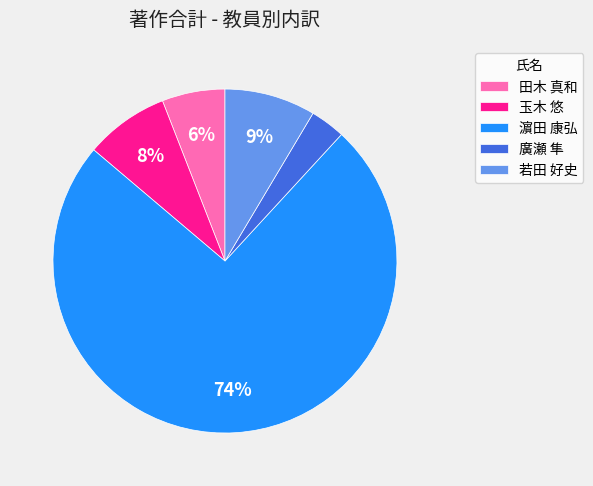

Does 濵田 康弘 account for over 50% of the chart?

Yes